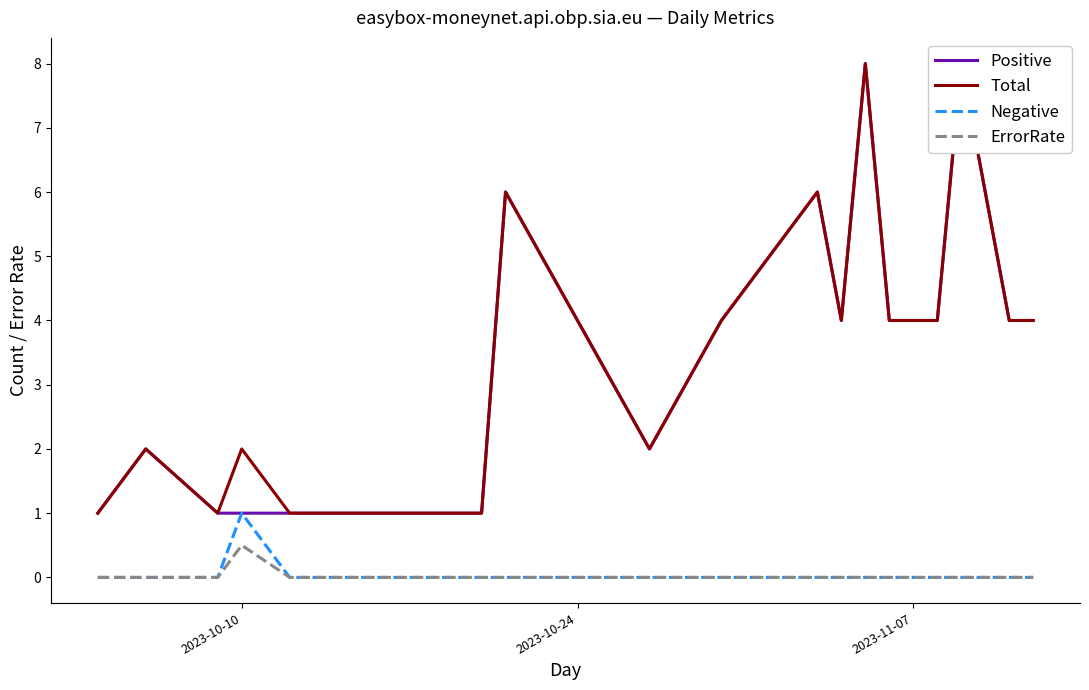

The value of Negative at 2023-10-10 is 1.0. True or false?

True